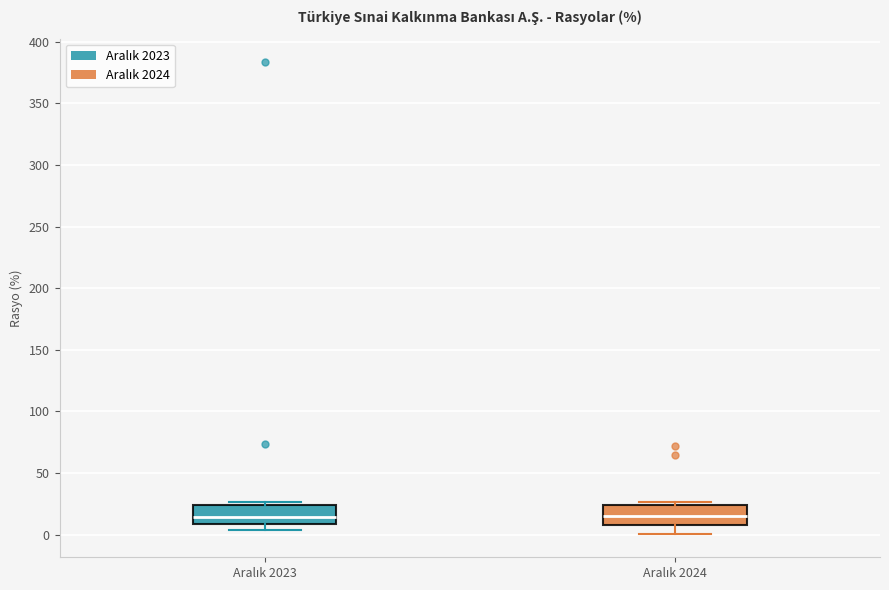

Reading left to right, read every box against the y-axis: the position of its median line, the range the box covers, and the ends of its whiskers. The values are not printed on the chart, so give them approximately, as read against the axis.

Aralık 2023: median 15, box 10 to 25, whiskers 5 to 25 (just above the box's upper edge)
Aralık 2024: median 15, box 10 to 25, whiskers 0 to 25 (just above the box's upper edge)